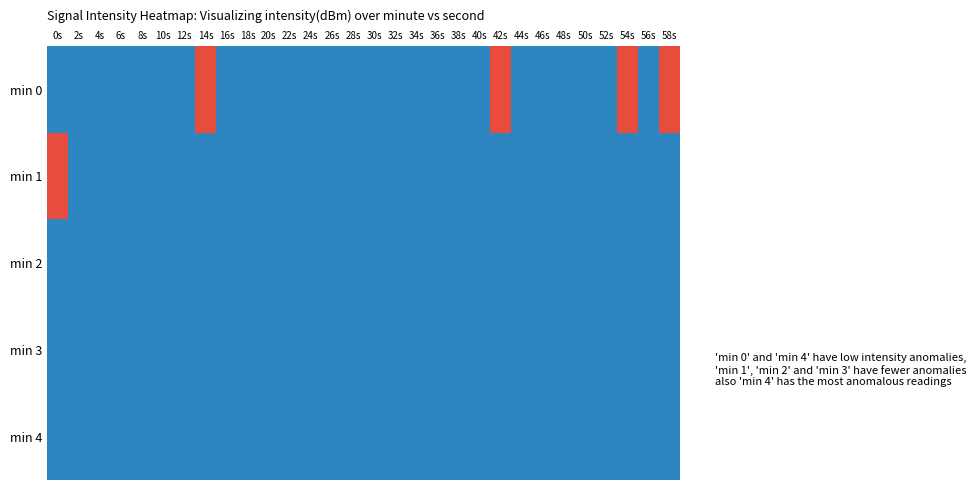

Reading right to left, extract all data points from this chart.

min 0: 58s=1	56s=0	54s=1	52s=0	50s=0	48s=0	46s=0	44s=0	42s=1	40s=0	38s=0	36s=0	34s=0	32s=0	30s=0	28s=0	26s=0	24s=0	22s=0	20s=0	18s=0	16s=0	14s=1	12s=0	10s=0	8s=0	6s=0	4s=0	2s=0	0s=0
min 1: 58s=0	56s=0	54s=0	52s=0	50s=0	48s=0	46s=0	44s=0	42s=0	40s=0	38s=0	36s=0	34s=0	32s=0	30s=0	28s=0	26s=0	24s=0	22s=0	20s=0	18s=0	16s=0	14s=0	12s=0	10s=0	8s=0	6s=0	4s=0	2s=0	0s=1
min 2: 58s=0	56s=0	54s=0	52s=0	50s=0	48s=0	46s=0	44s=0	42s=0	40s=0	38s=0	36s=0	34s=0	32s=0	30s=0	28s=0	26s=0	24s=0	22s=0	20s=0	18s=0	16s=0	14s=0	12s=0	10s=0	8s=0	6s=0	4s=0	2s=0	0s=0
min 3: 58s=0	56s=0	54s=0	52s=0	50s=0	48s=0	46s=0	44s=0	42s=0	40s=0	38s=0	36s=0	34s=0	32s=0	30s=0	28s=0	26s=0	24s=0	22s=0	20s=0	18s=0	16s=0	14s=0	12s=0	10s=0	8s=0	6s=0	4s=0	2s=0	0s=0
min 4: 58s=0	56s=0	54s=0	52s=0	50s=0	48s=0	46s=0	44s=0	42s=0	40s=0	38s=0	36s=0	34s=0	32s=0	30s=0	28s=0	26s=0	24s=0	22s=0	20s=0	18s=0	16s=0	14s=0	12s=0	10s=0	8s=0	6s=0	4s=0	2s=0	0s=0